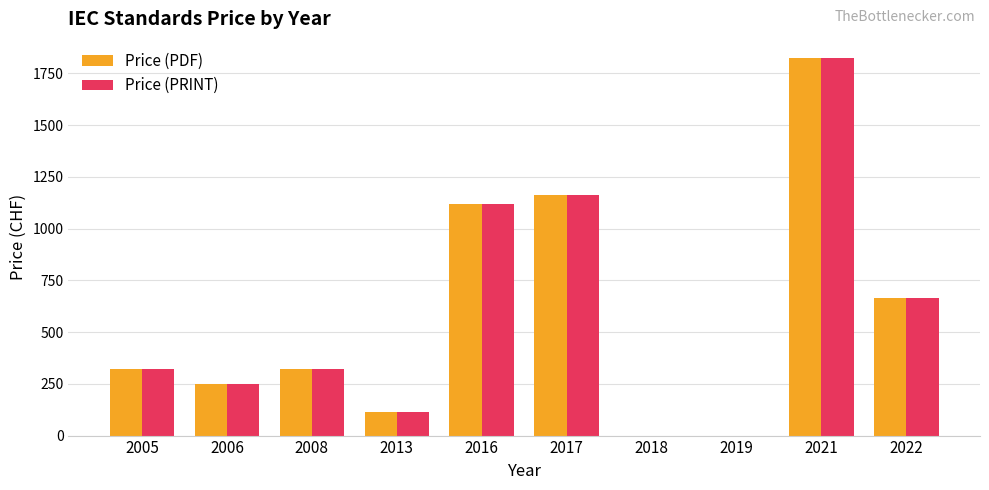

The value of Price (PDF) at 2013 is 41. True or false?

False